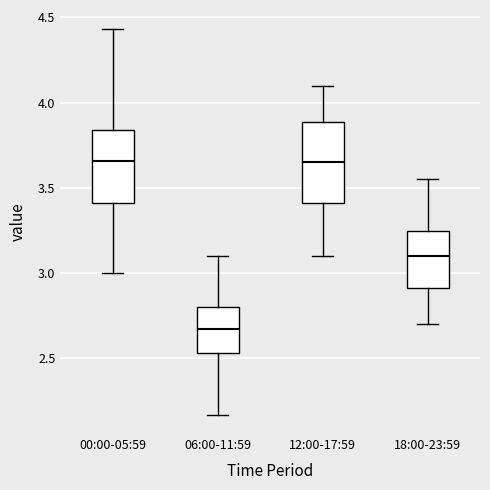

Reading left to right, read every box against the y-axis: the position of its median line, the range the box covers, and the ends of its whiskers. The values are not printed on the chart, so give them approximately, as read against the axis.

00:00-05:59: median 3.65, box 3.40 to 3.85, whiskers 3.00 to 4.45
06:00-11:59: median 2.65, box 2.55 to 2.80, whiskers 2.15 to 3.10
12:00-17:59: median 3.65, box 3.40 to 3.90, whiskers 3.10 to 4.10
18:00-23:59: median 3.10, box 2.90 to 3.25, whiskers 2.70 to 3.55